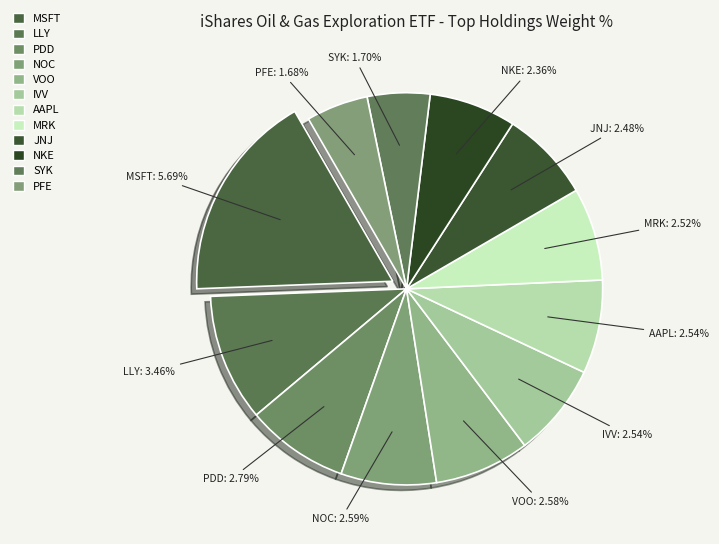

Does any single category account for the majority?

No